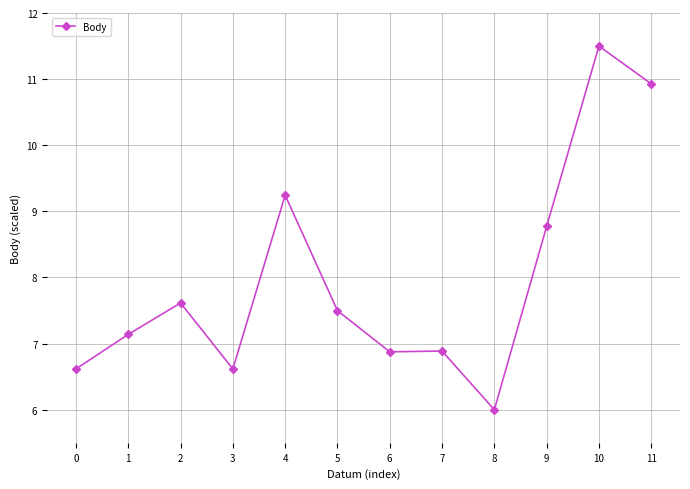

The value at 0 is 3.7. True or false?

False